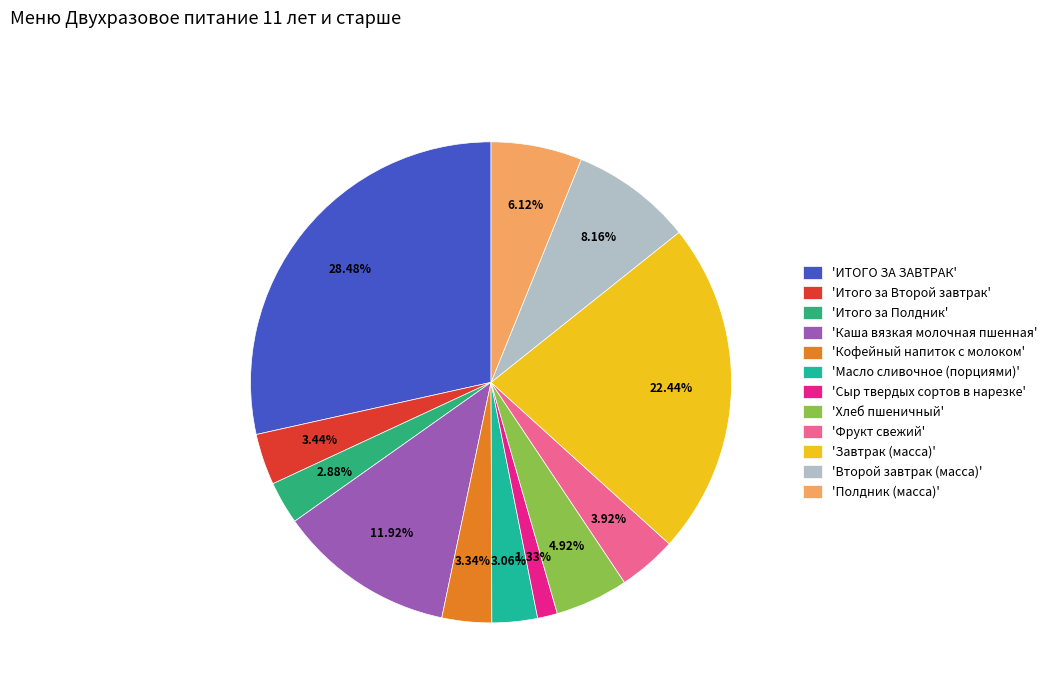

What is the largest slice in the pie chart?

'ИТОГО ЗА ЗАВТРАК'